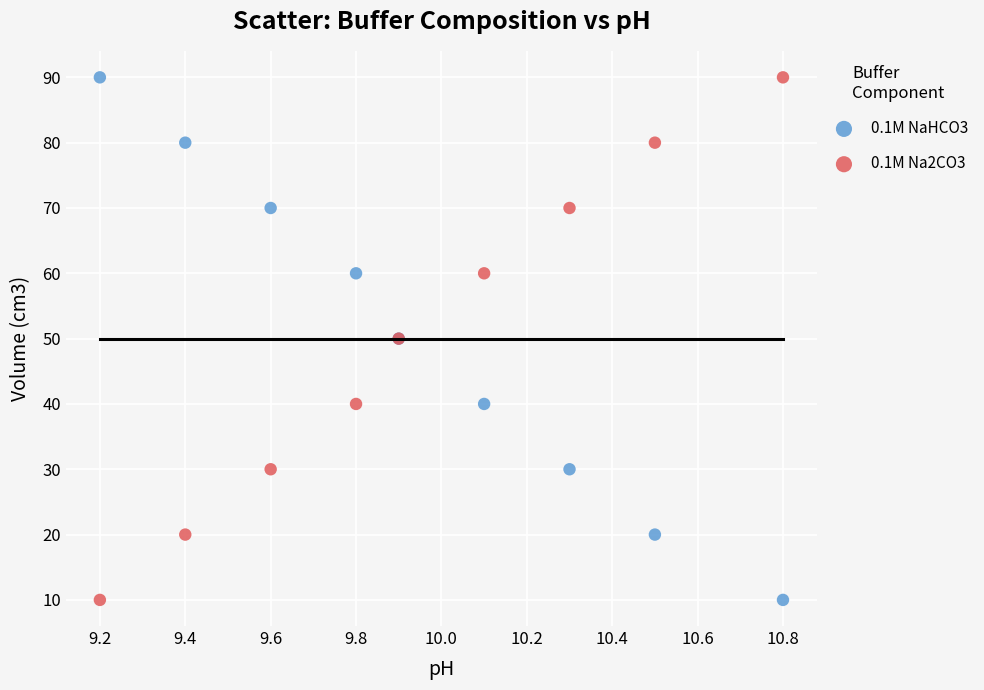

What are all the series names shown in the legend?

0.1M NaHCO3, 0.1M Na2CO3